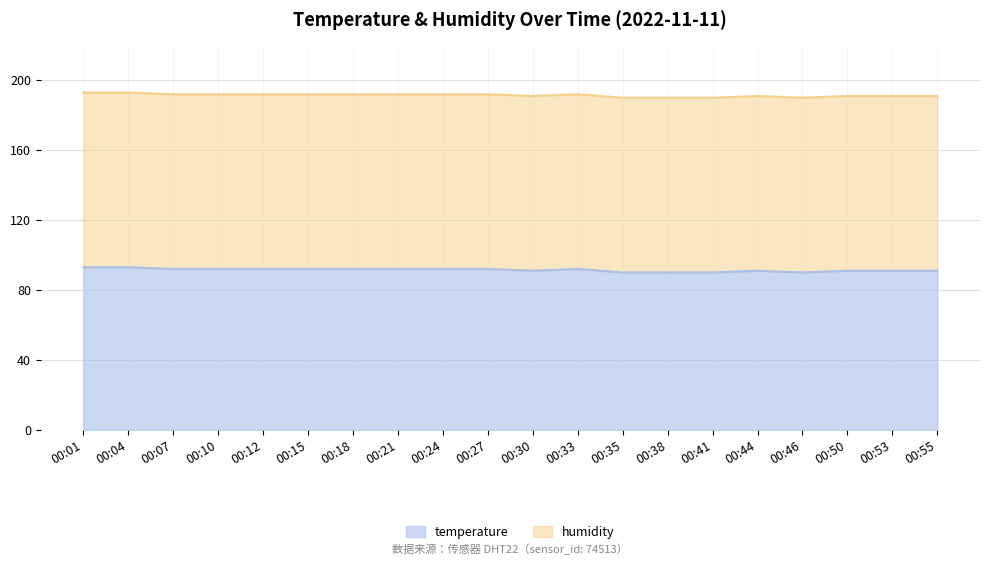

How many values are below 92?

9